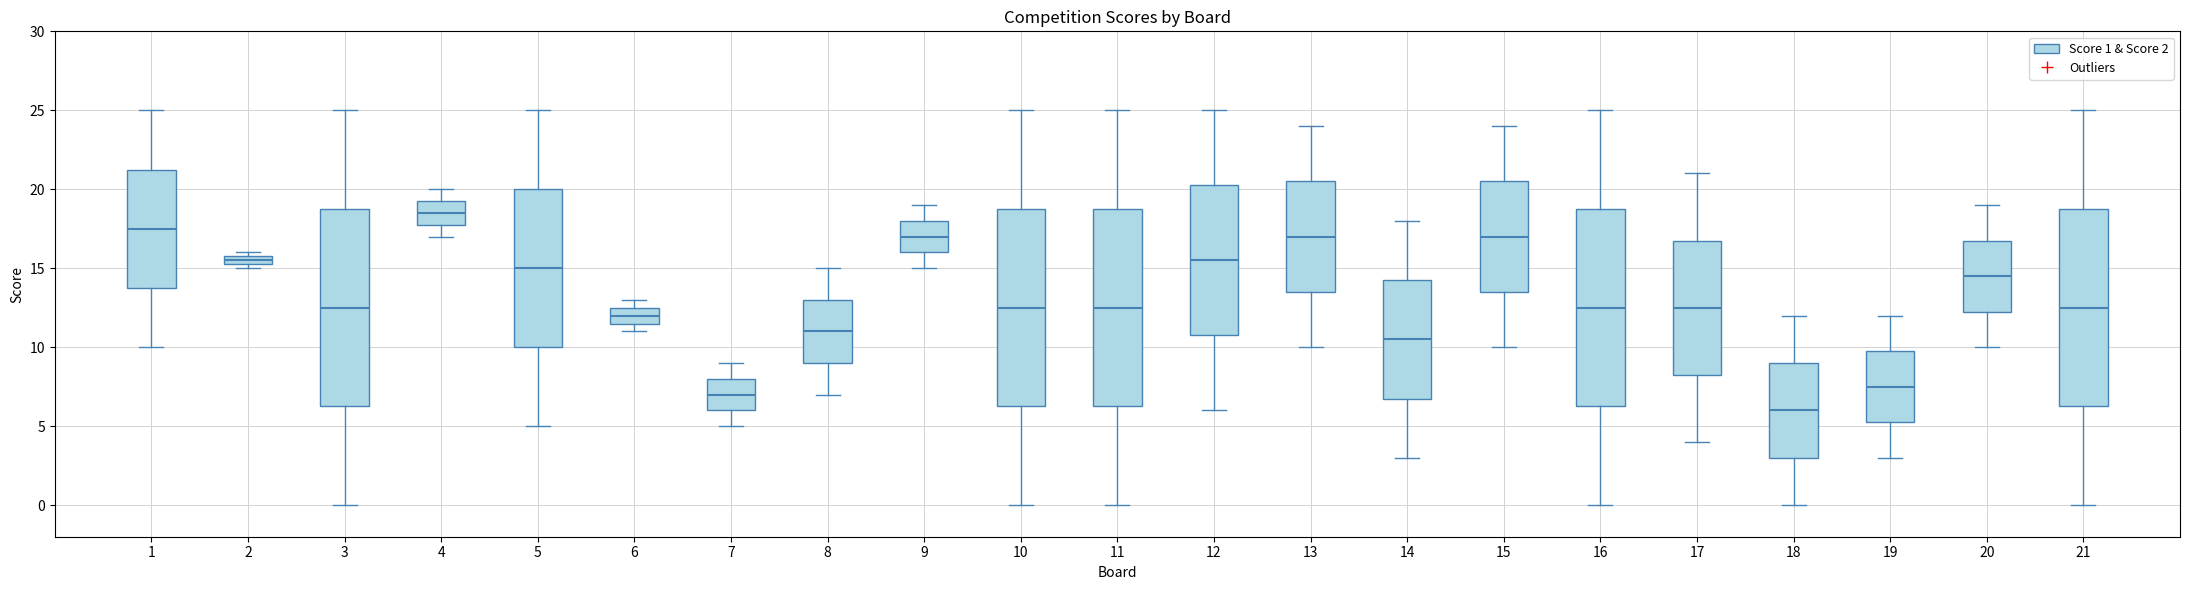

Which box's median line is the lowest?

18